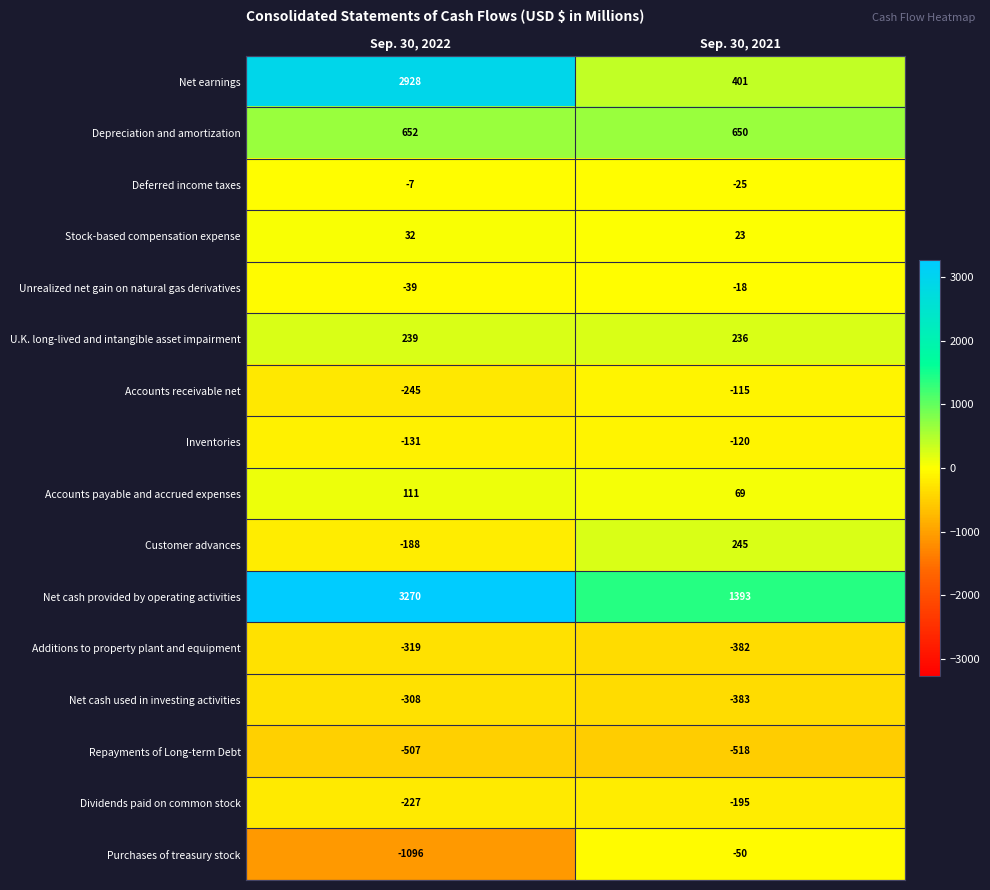

Rank the series at Sep. 30, 2021 from highest to lowest value.

Net cash provided by operating activities, Depreciation and amortization, Net earnings, Customer advances, U.K. long-lived and intangible asset impairment, Accounts payable and accrued expenses, Stock-based compensation expense, Unrealized net gain on natural gas derivatives, Deferred income taxes, Purchases of treasury stock, Accounts receivable net, Inventories, Dividends paid on common stock, Additions to property plant and equipment, Net cash used in investing activities, Repayments of Long-term Debt